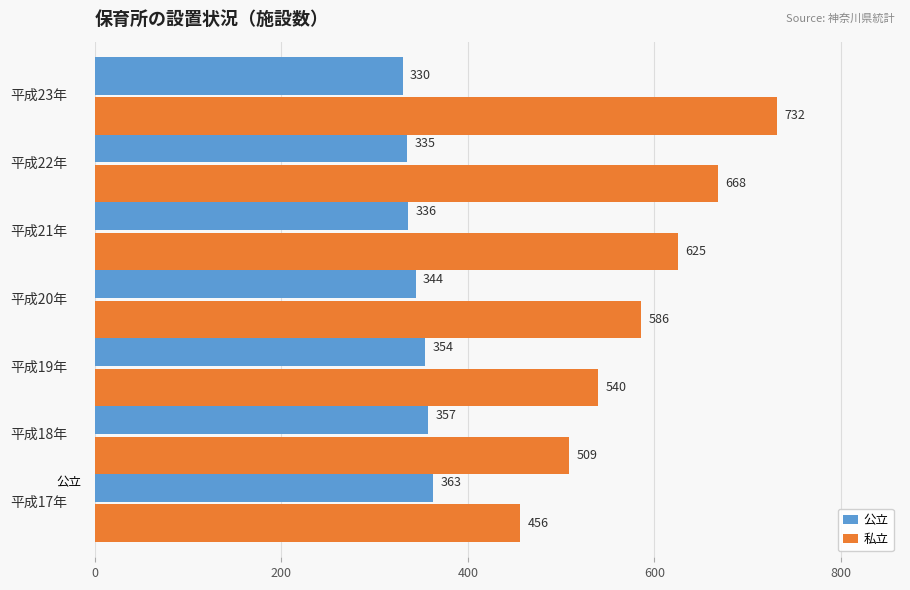

What is the sum of all 私立 values?

4116